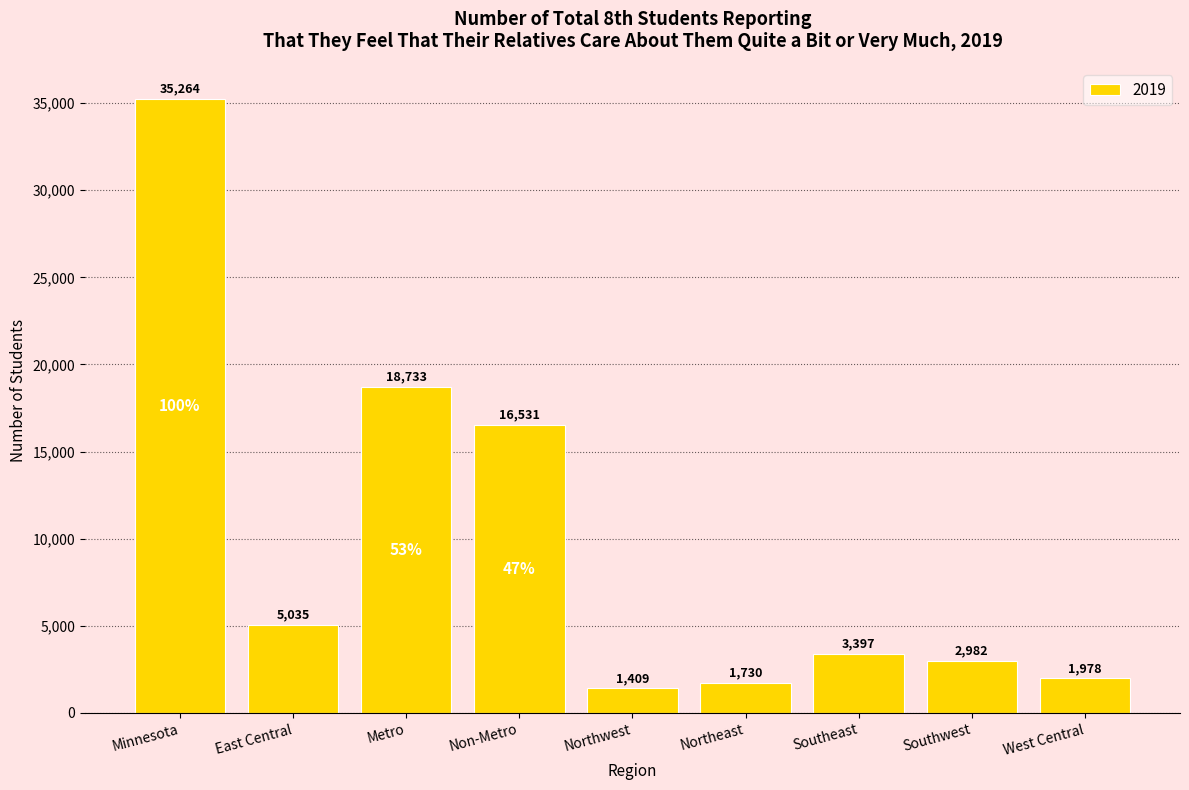

How many data points are less than 3397?

4